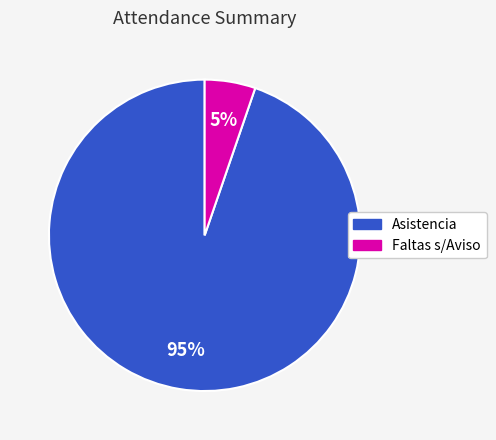

To the nearest percent, what is the average slice percentage?

50%